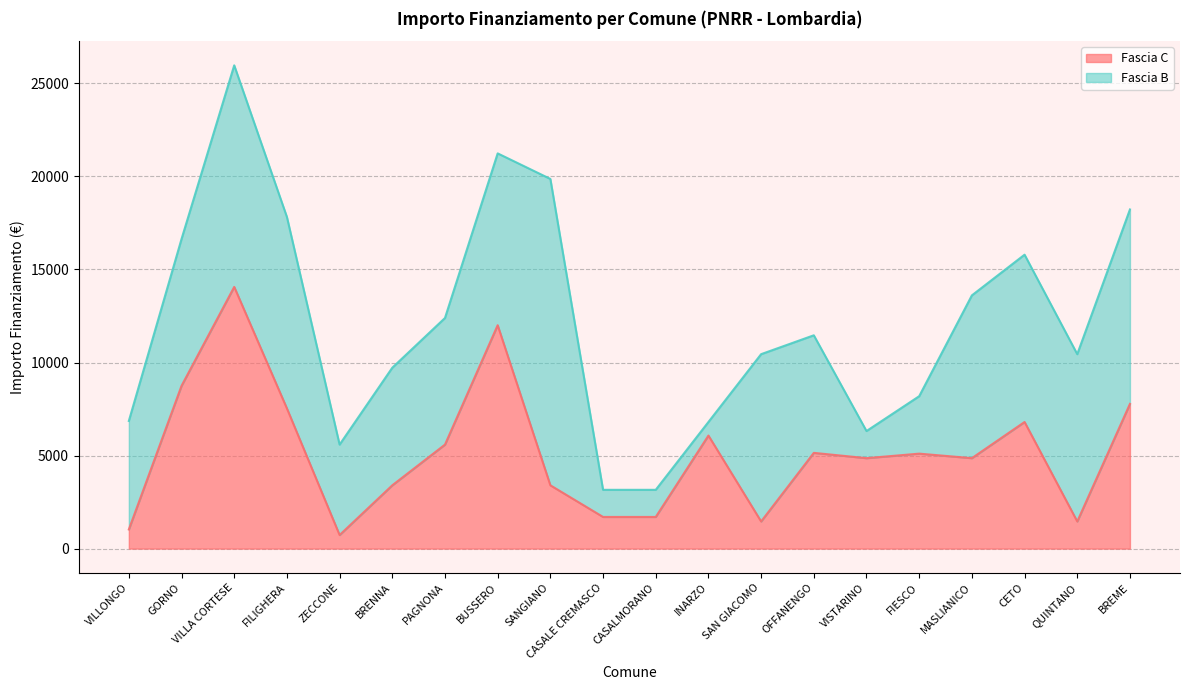

What is the sum of all values?

103441